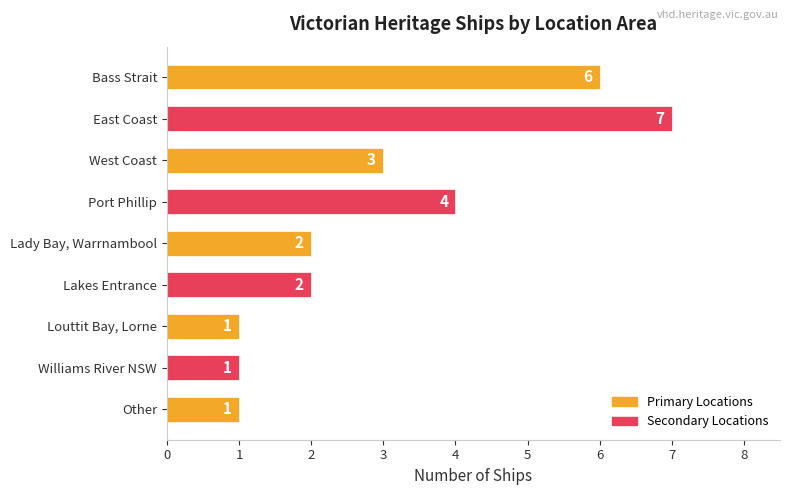

How many data points are less than 2?

3